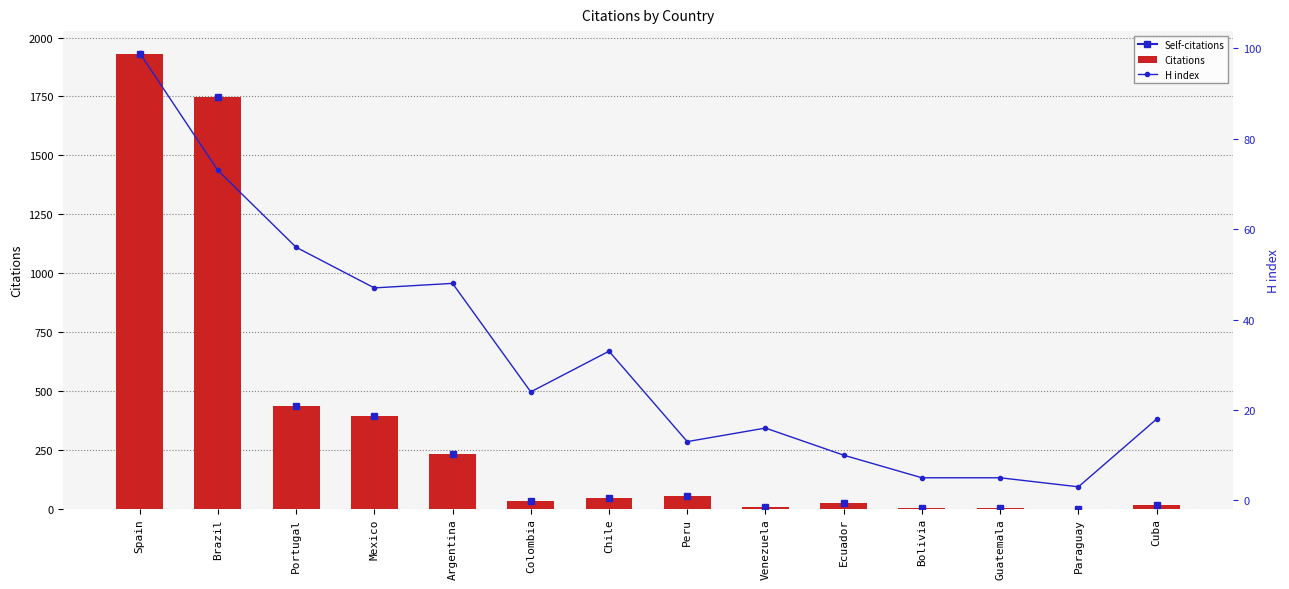

Are the bars horizontal?

No